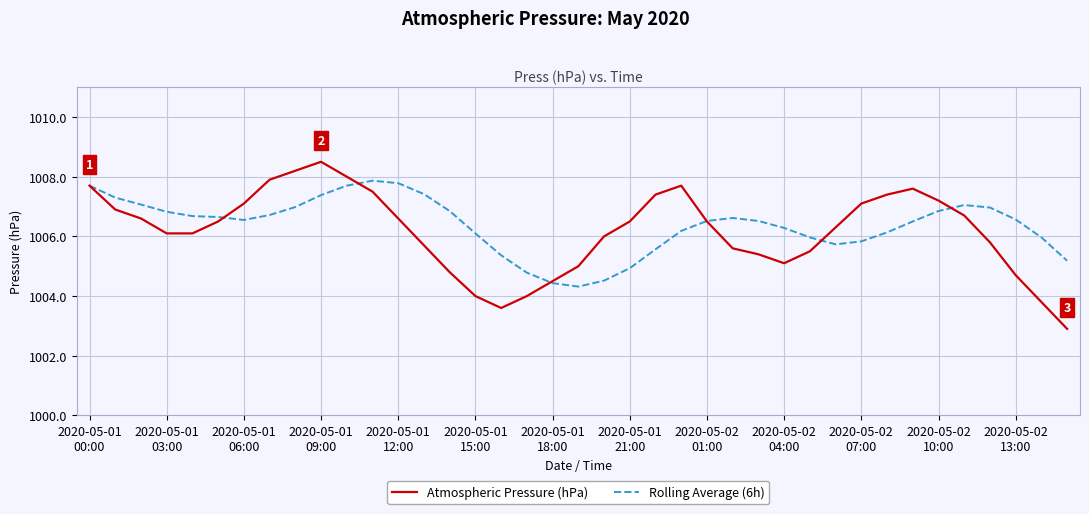

Which series has the largest range (max minus min)?

Atmospheric Pressure (hPa)